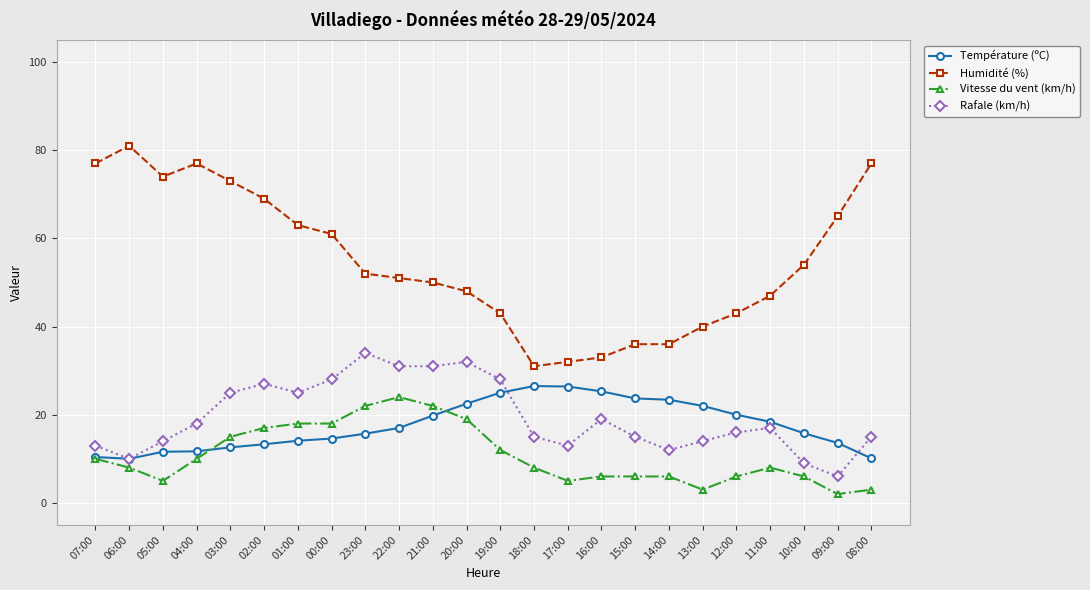

What is the total value across all series at 12:00?

85.0